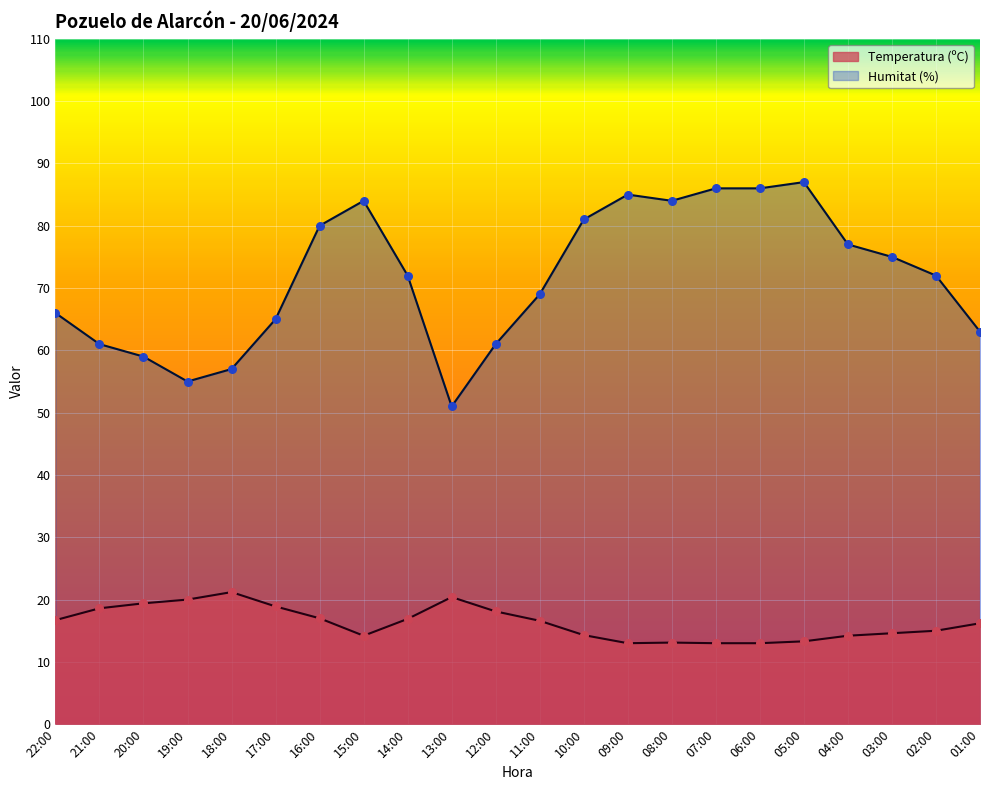

At how many categories does at least one series exceed 24?

22